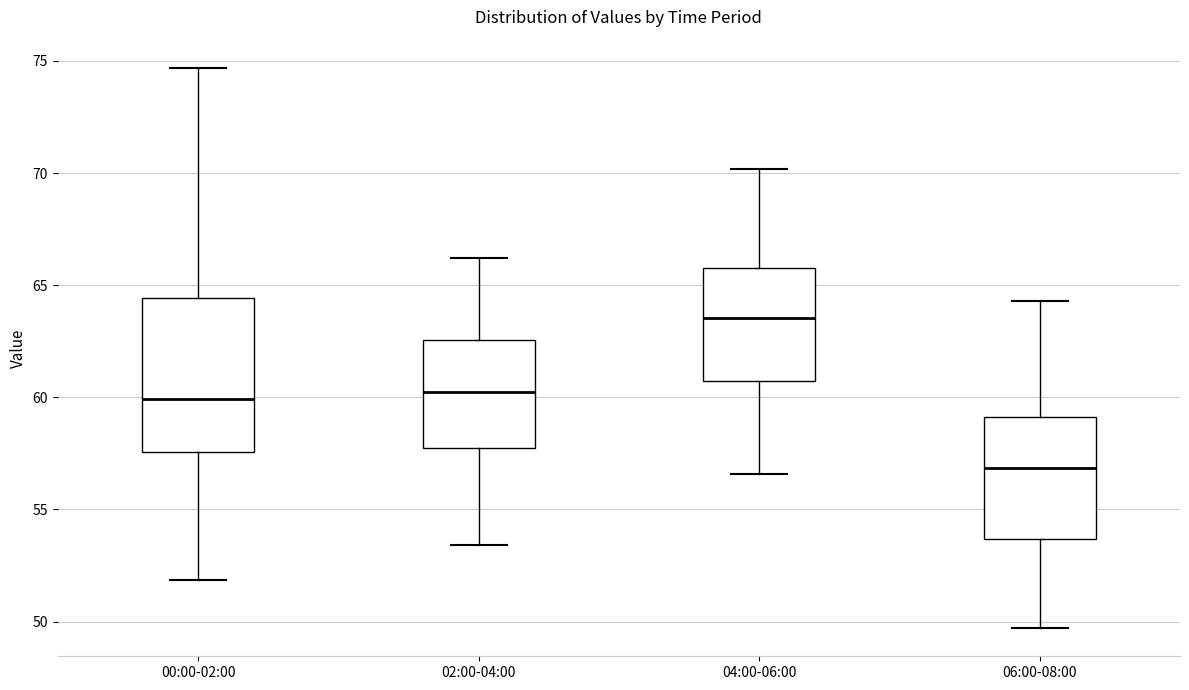

Where does the lower whisker of the box for 02:00-04:00 end on the y-axis? The values are not printed on the chart, so give them approximately, as read against the axis.

53.5